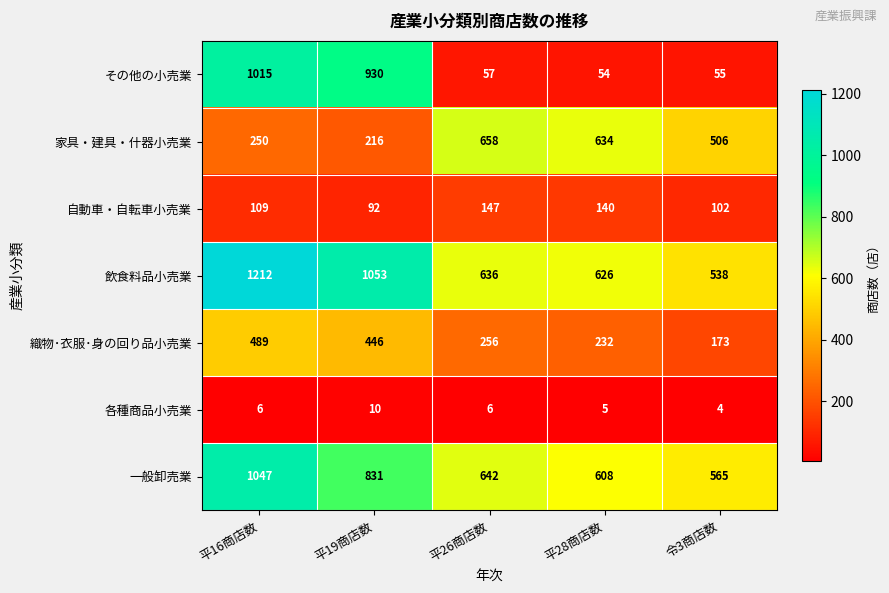

What is the difference between the second highest and second lowest values in the 自動車・自転車小売業 series?

38